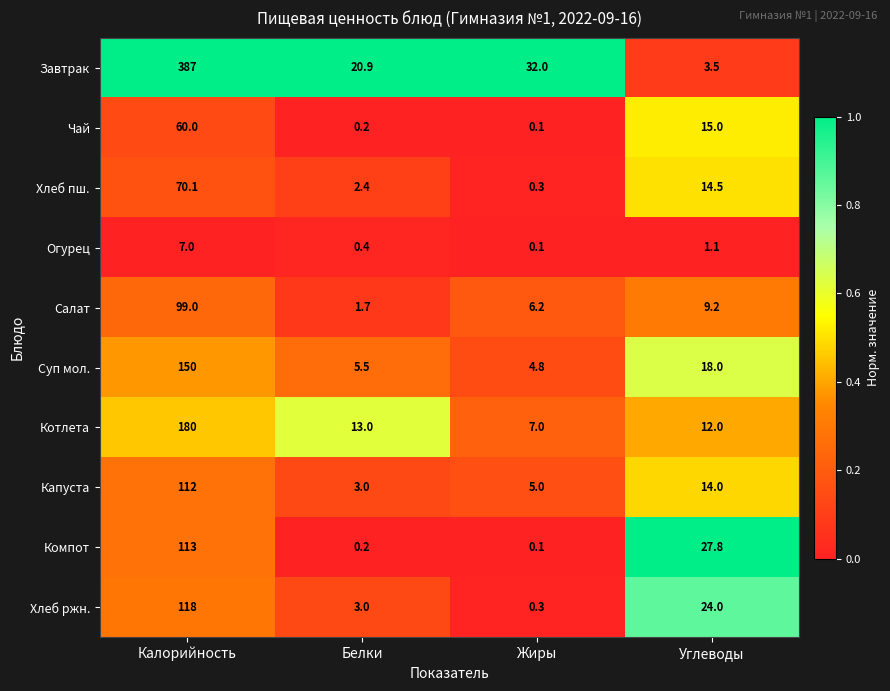

What is the sum of all Салат values?

116.1